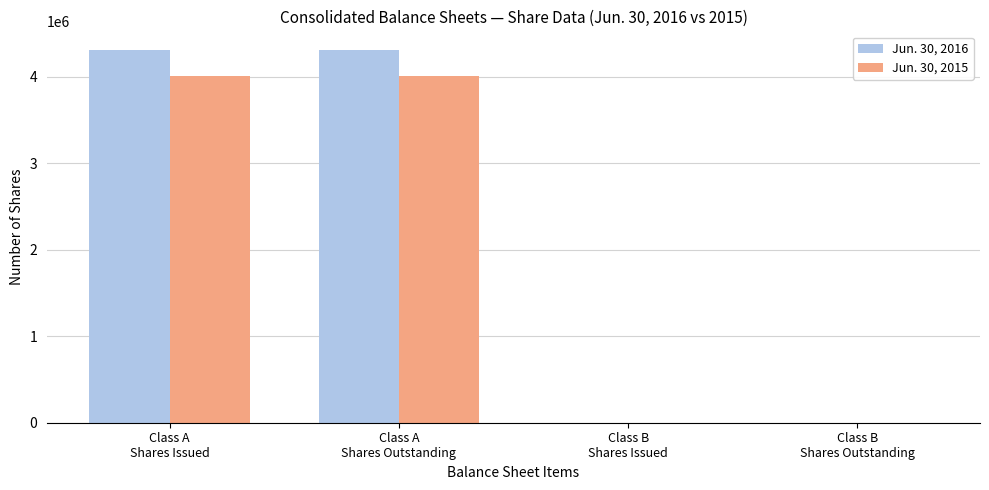

What is the greatest value displayed?

4306609